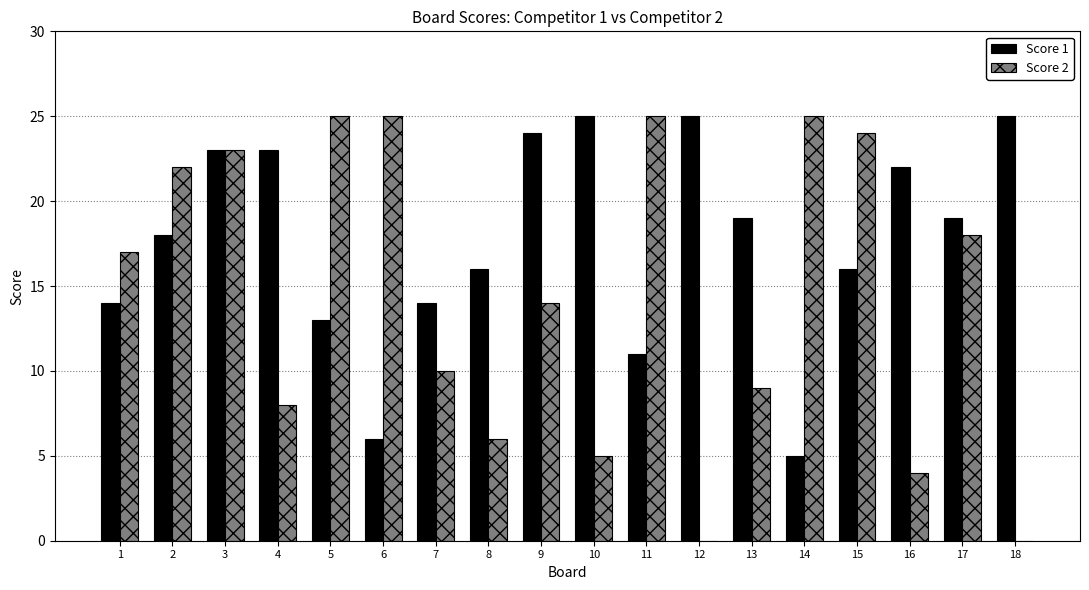

What is the sum of all Score 2 values?

260